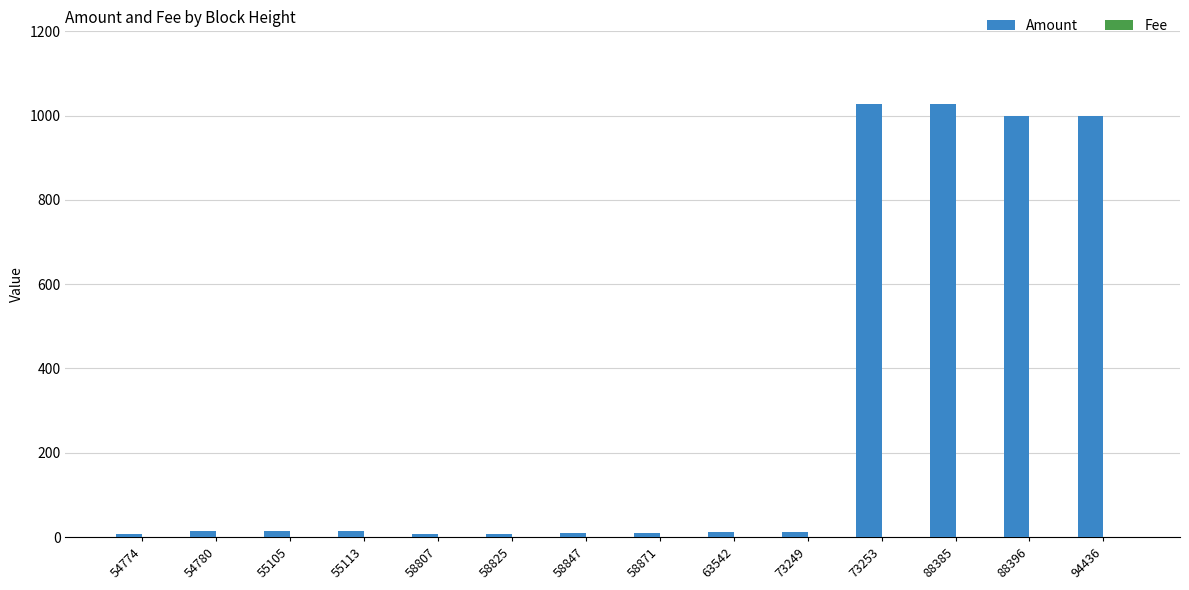

The value of Amount at 73253 is 1028.6. True or false?

True